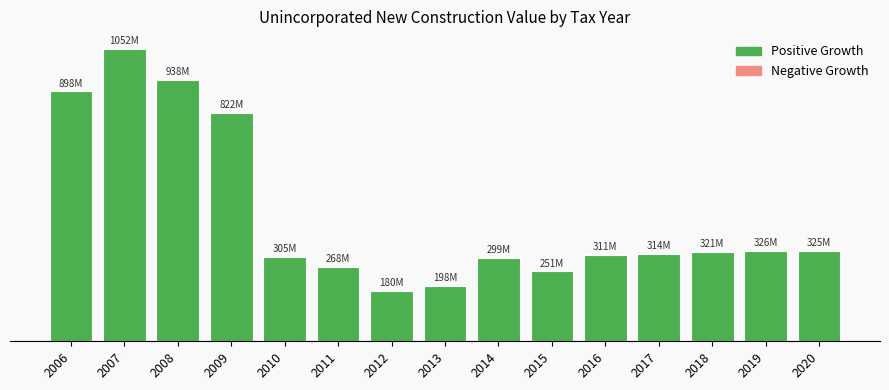

What is the change in value from 2007 to 2015?

-800790402